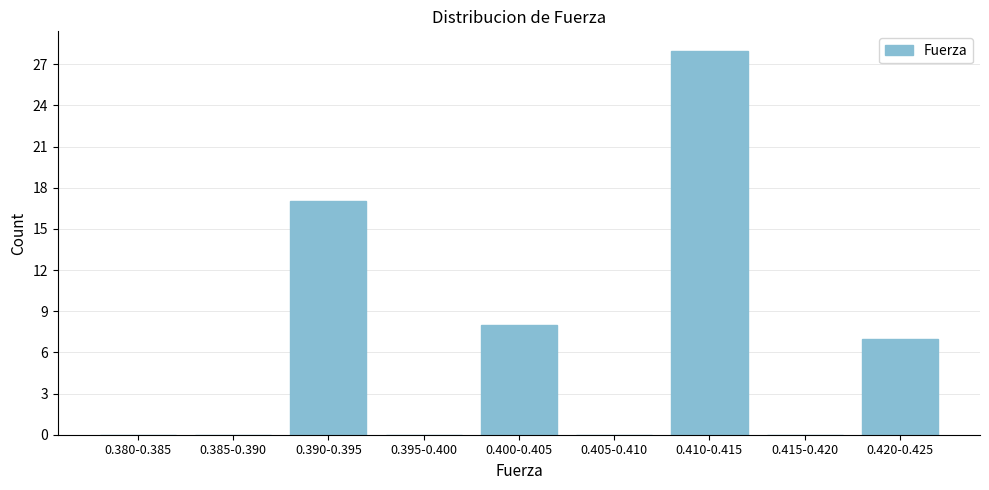

Reading left to right, list all the values displayed in this chart.

0.380-0.385=0	0.385-0.390=0	0.390-0.395=17	0.395-0.400=0	0.400-0.405=8	0.405-0.410=0	0.410-0.415=28	0.415-0.420=0	0.420-0.425=7